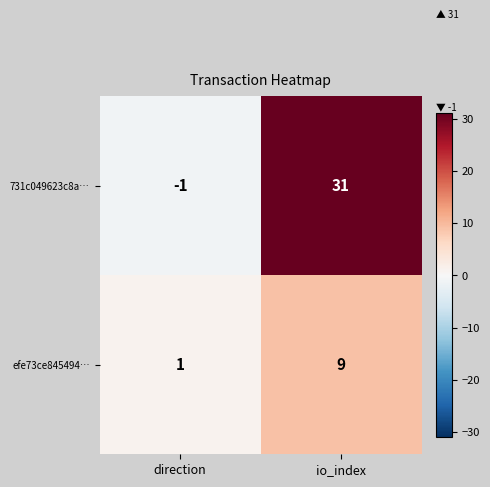

Reading left to right, list all the values displayed in this chart.

731c049623c8a…: -1	31
efe73ce845494…: 1	9